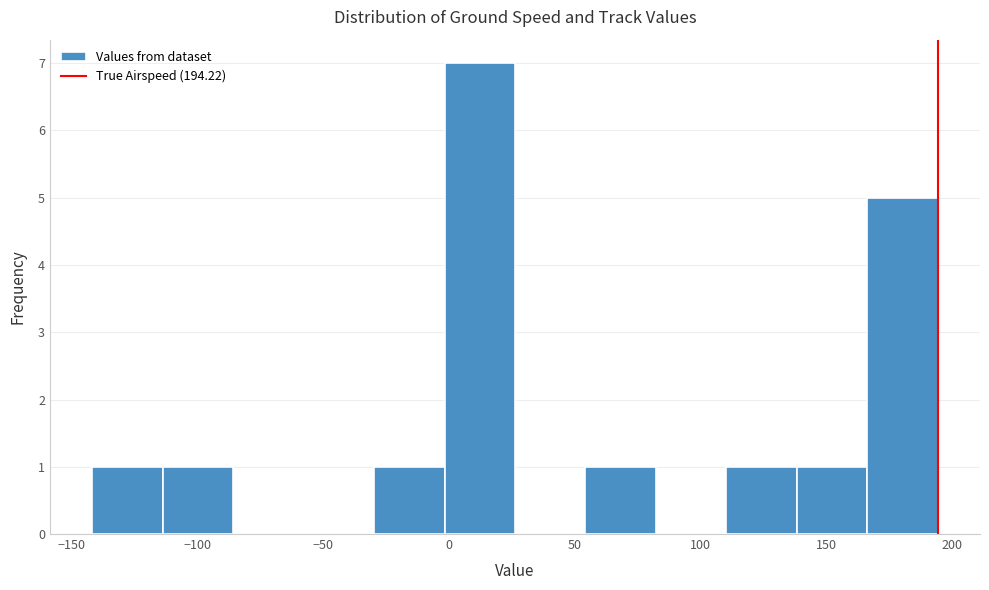

Reading left to right, list every bar in this chart as the range it spans on the x-axis followed by its height. Neither the bar edges nor the heights are printed on the chart, so give them approximately, as read against the axes.

-140 to -115: 1
-115 to -85: 1
-85 to -60: 0
-60 to -30: 0
-30 to 0: 1
0 to 25: 7
25 to 55: 0
55 to 80: 1
80 to 110: 0
110 to 140: 1
140 to 165: 1
165 to 195: 5